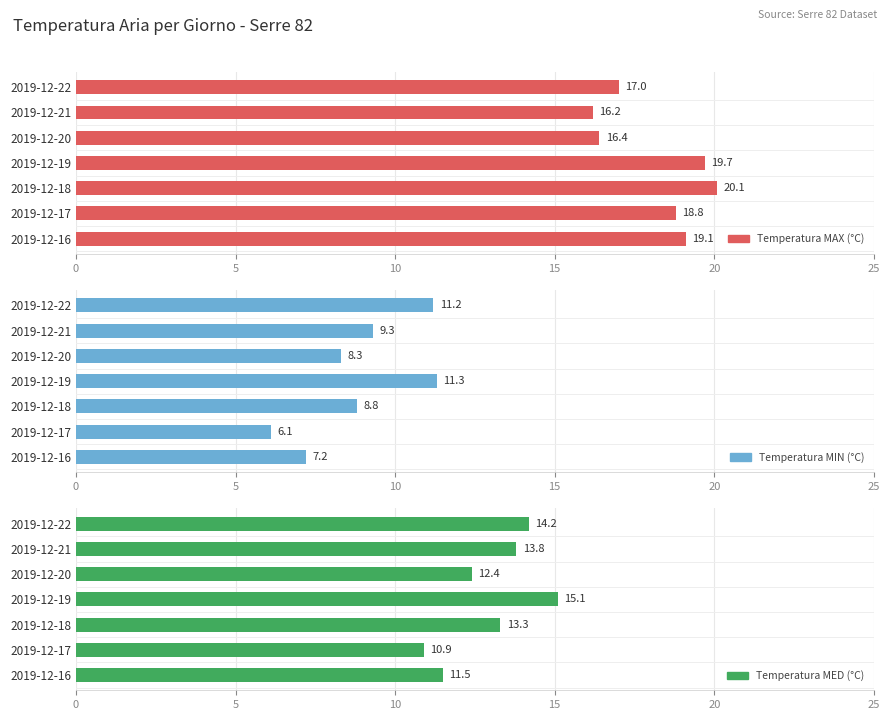

How many groups of bars are there?

7